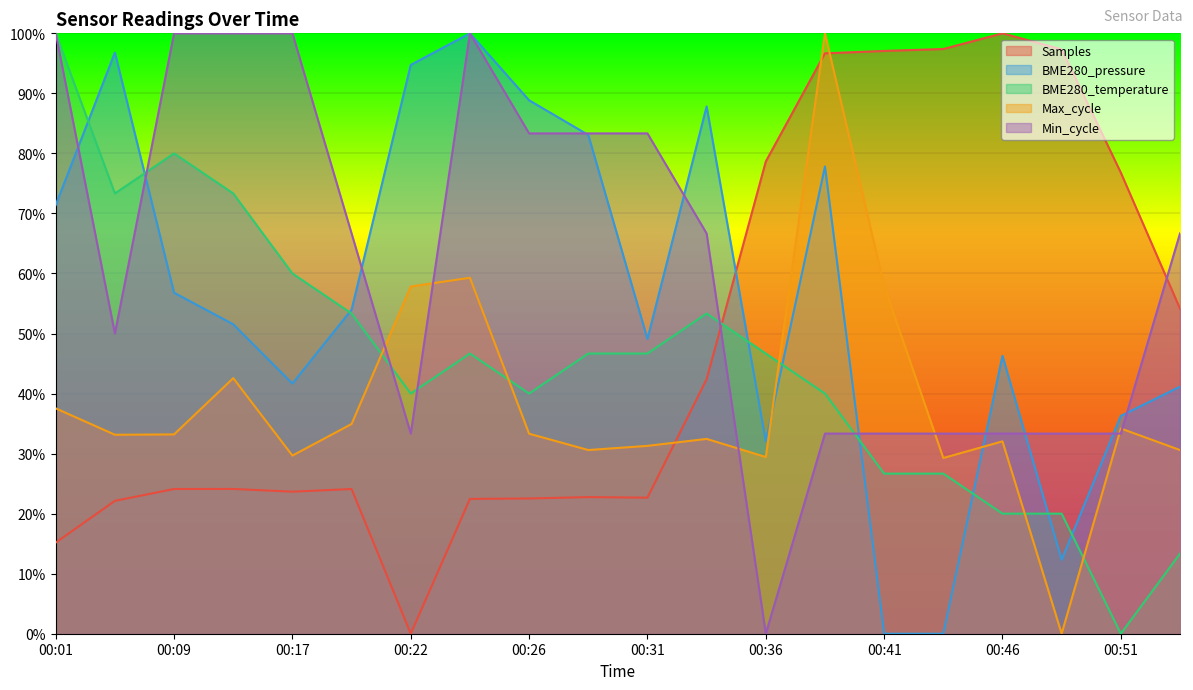

What is the total value across all series at 00:44?

1.9